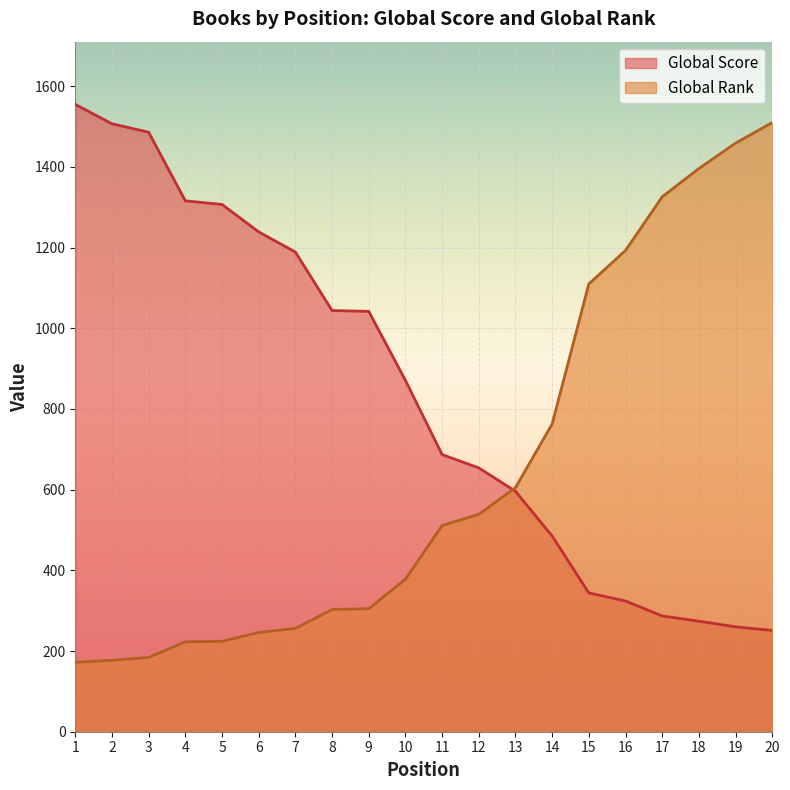

How many lines are shown in the chart?

2